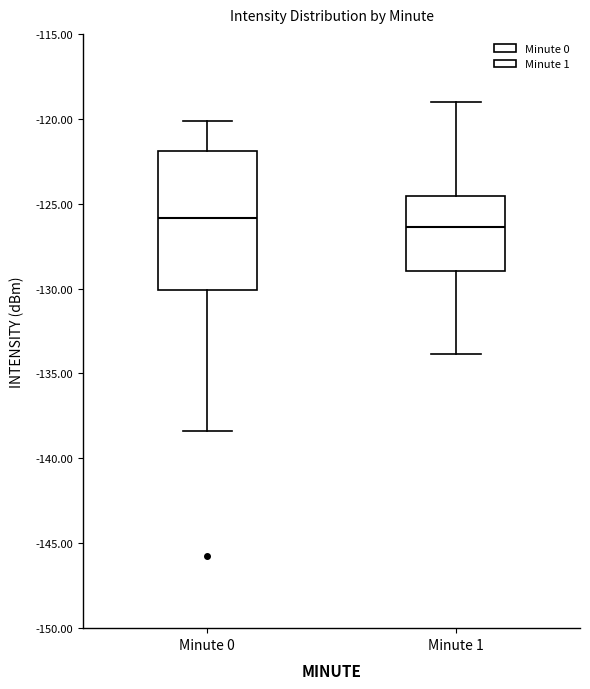

Which box is the tallest, from its lower edge to its upper edge?

Minute 0